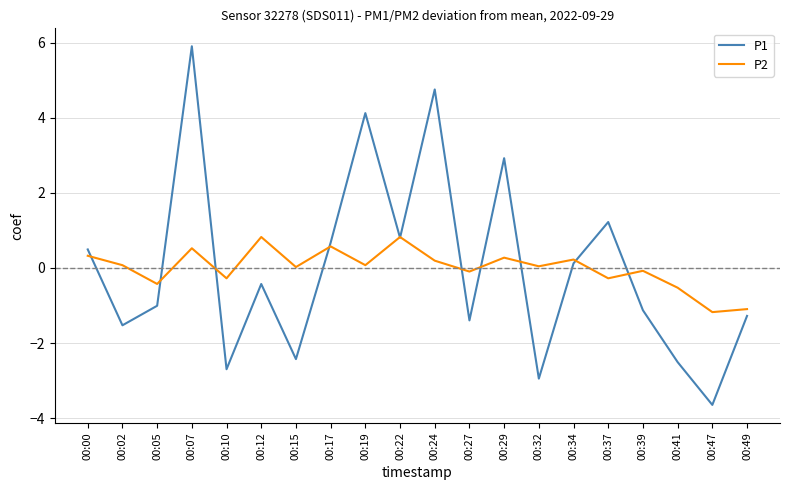

What are all the series names shown in the legend?

P1, P2